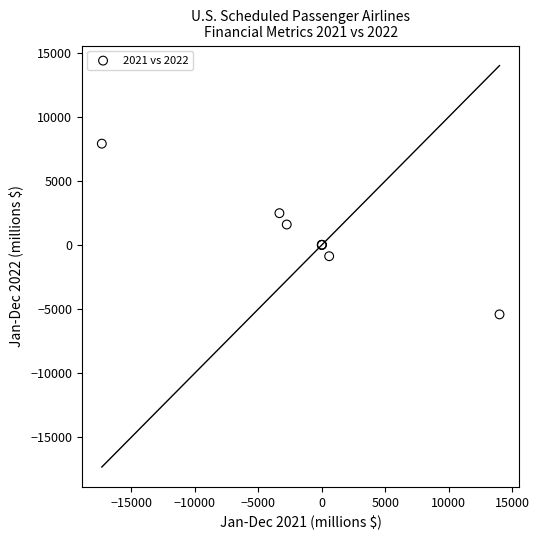

What Y value in the scatter plot is closest to 1237?

1590.0